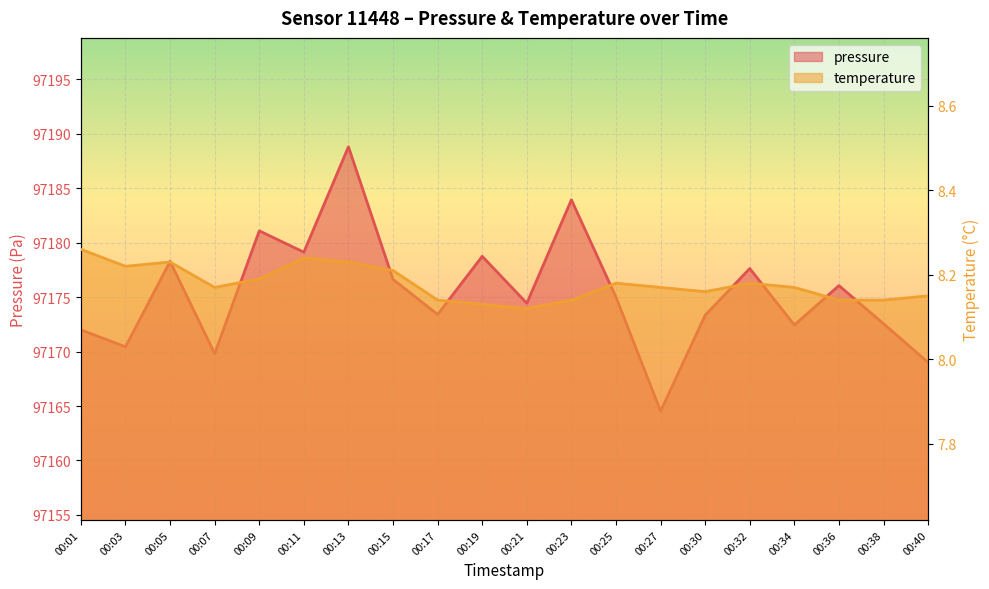

At which label does temperature reach its minimum?

00:21